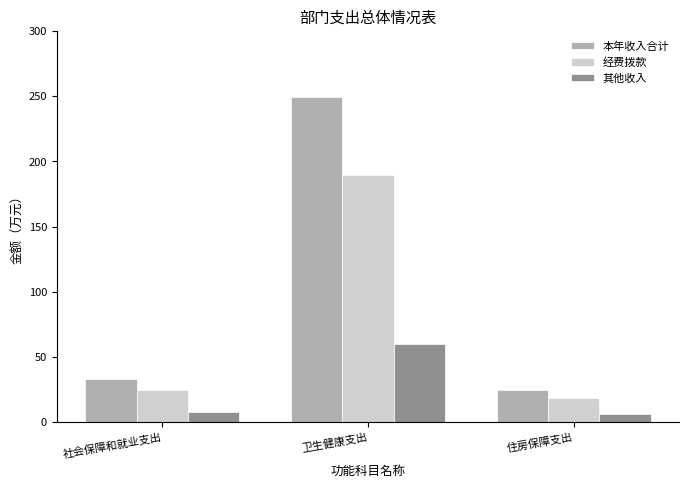

Rank the categories by 经费拨款 value from highest to lowest.

卫生健康支出, 社会保障和就业支出, 住房保障支出